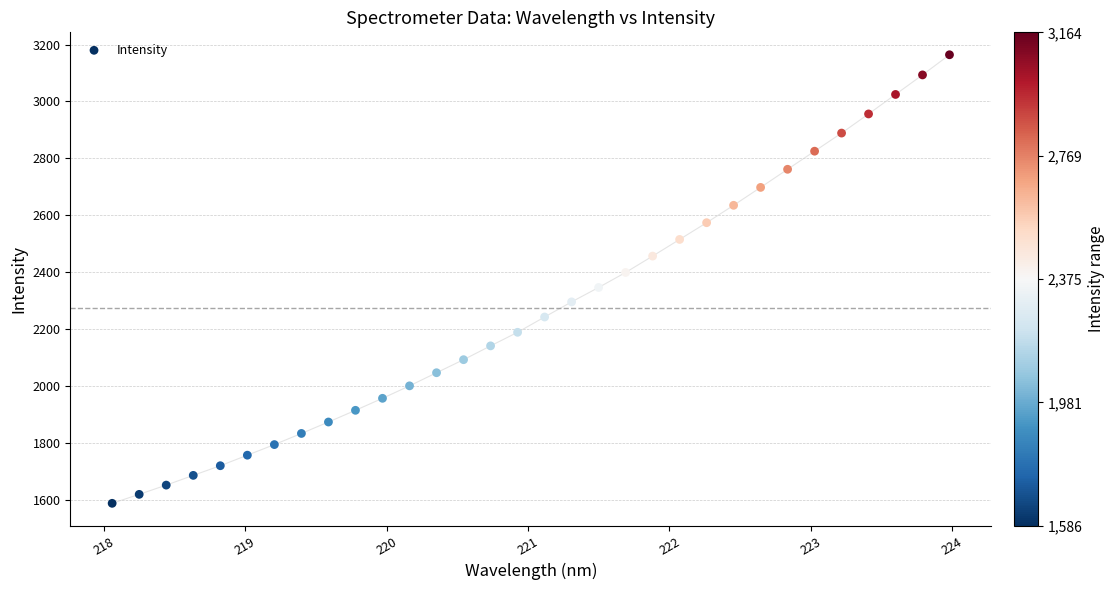

What is the range of Y values (max minus min)?

1577.6